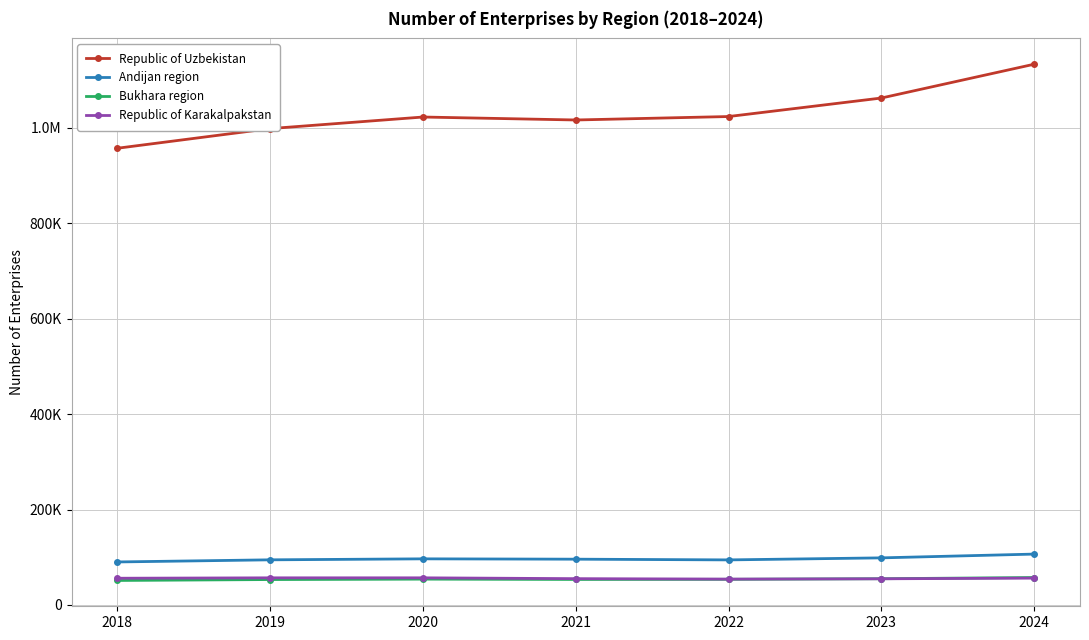

True or false: Andijan region and Republic of Uzbekistan intersect in this chart.

False